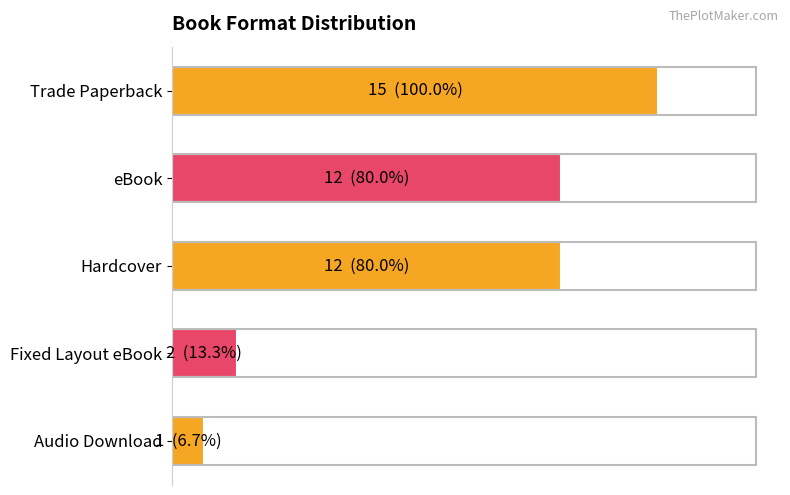

Are the bars horizontal?

Yes